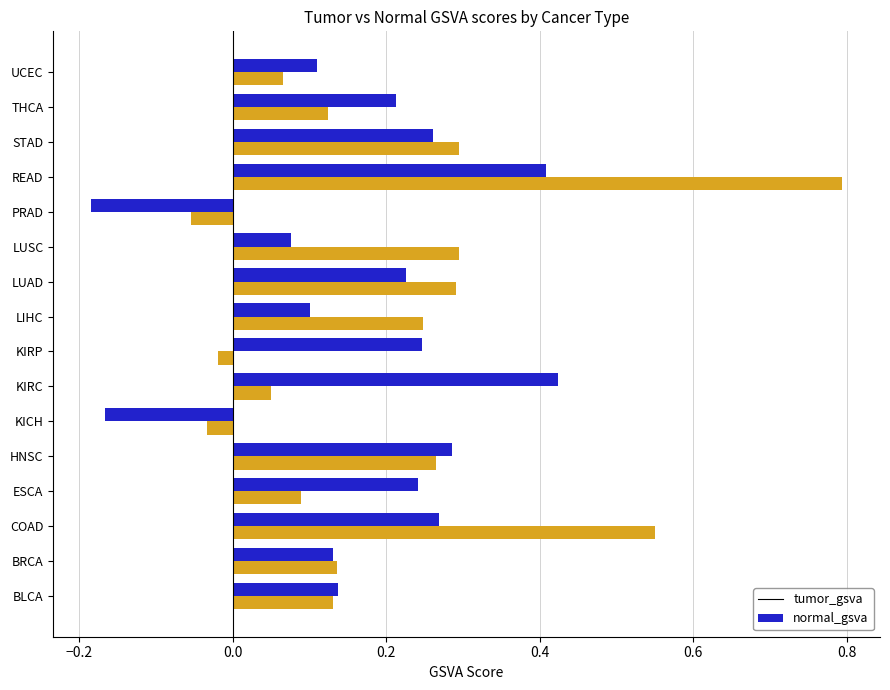

What are all the series names shown in the legend?

tumor_gsva, normal_gsva